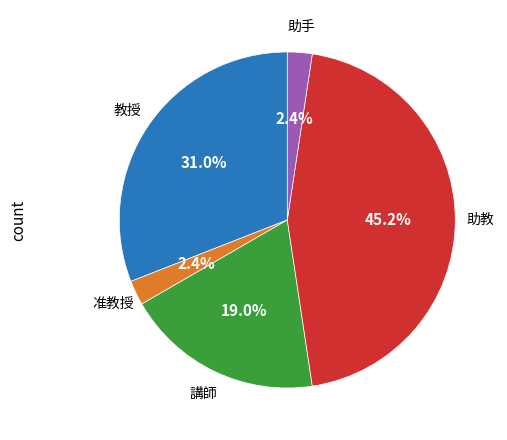

Is 助手 the majority of the pie?

No